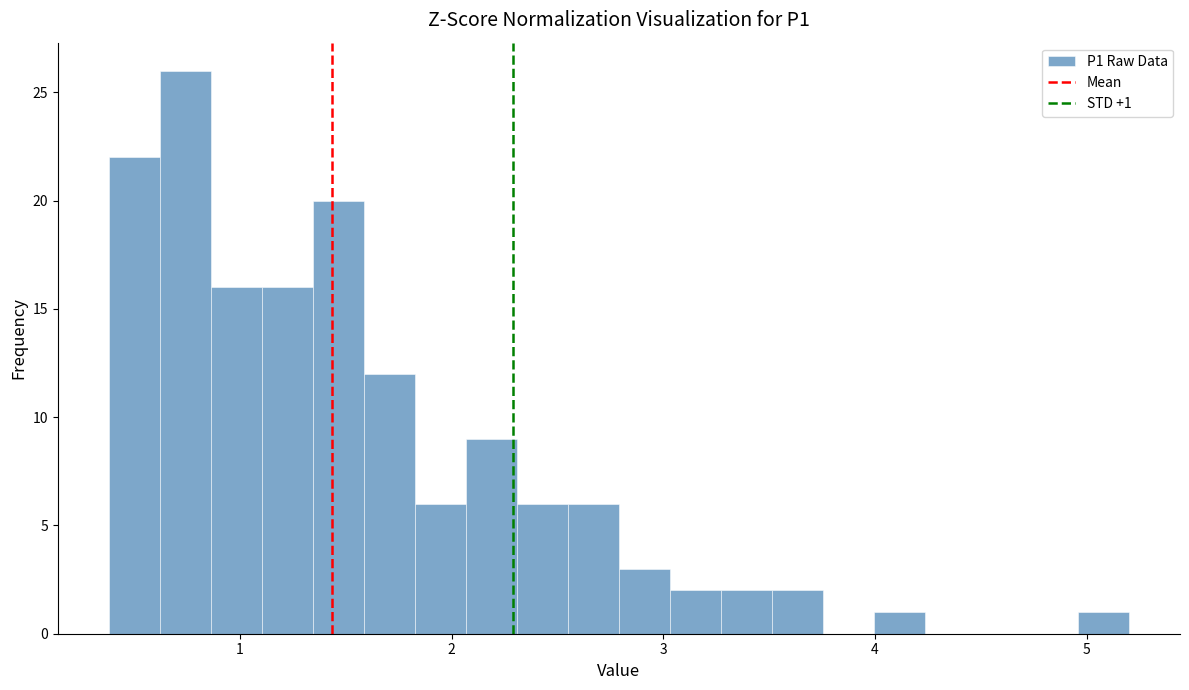

Read against the x-axis, roughly where is the centre of the tallest bar?

0.7